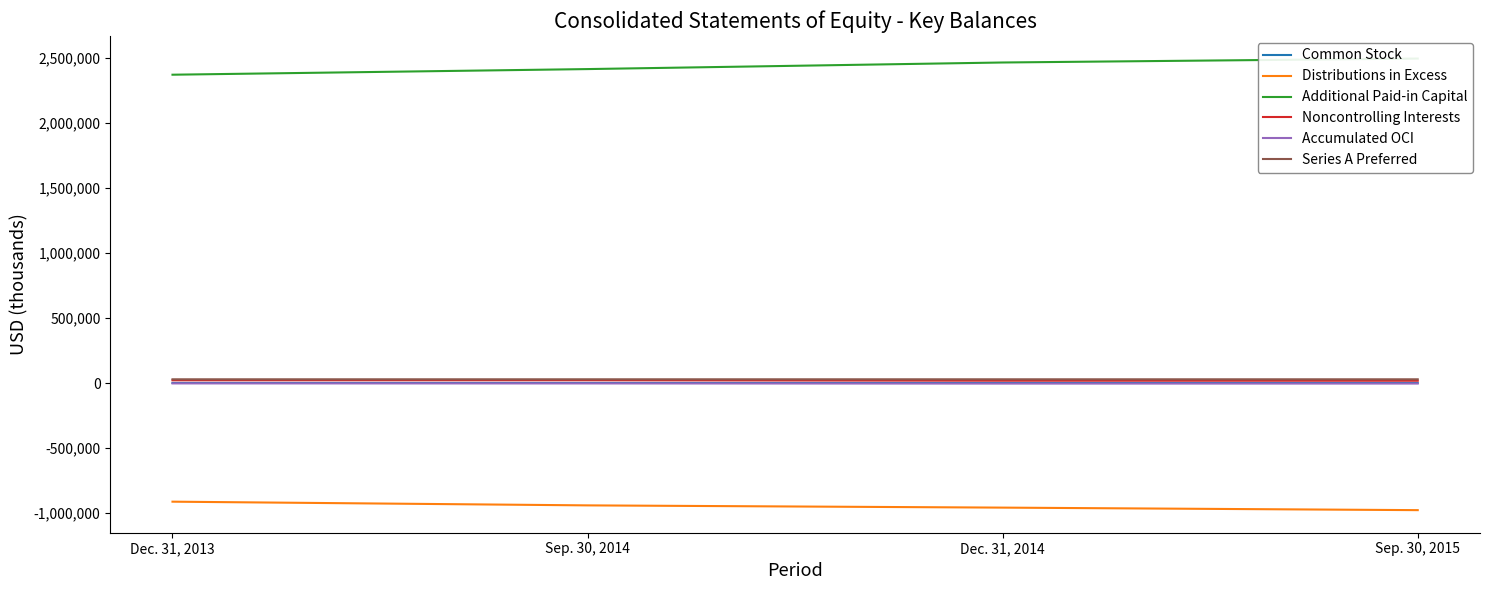

True or false: Accumulated OCI has more than 2 points higher than both neighbors.

False